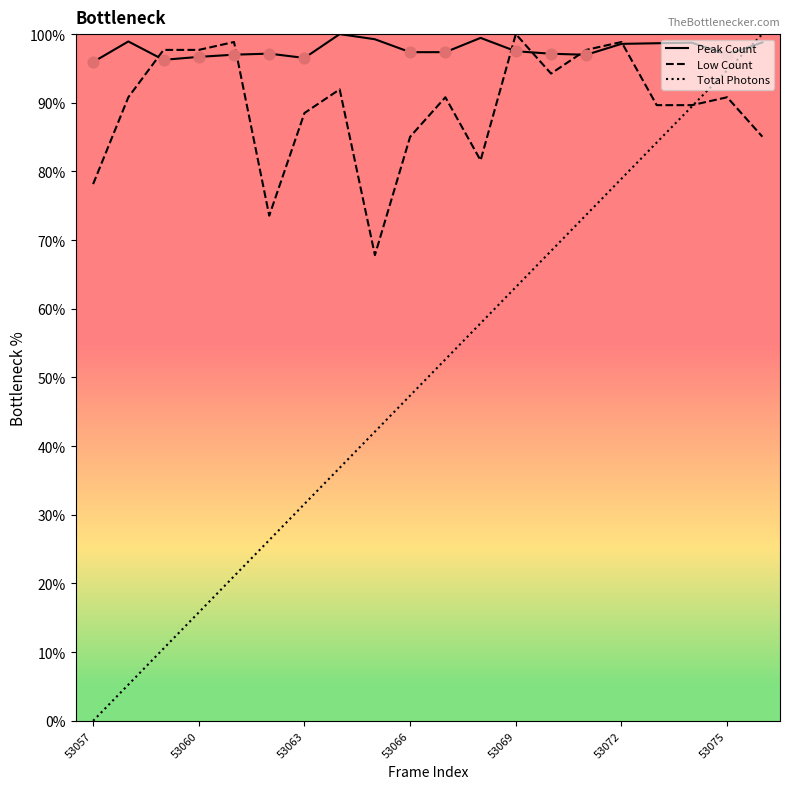

Which series has the largest range (max minus min)?

Total Photons